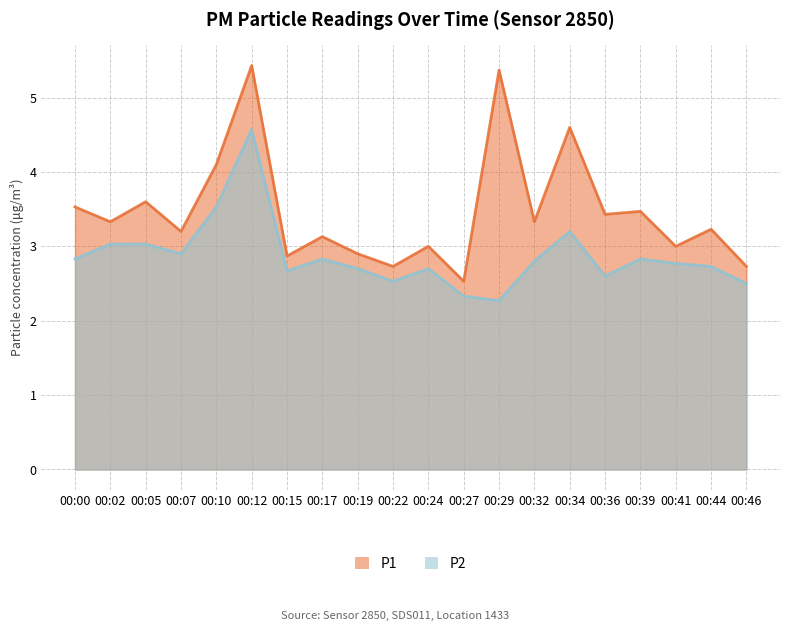

What is the maximum value for P1?

5.4